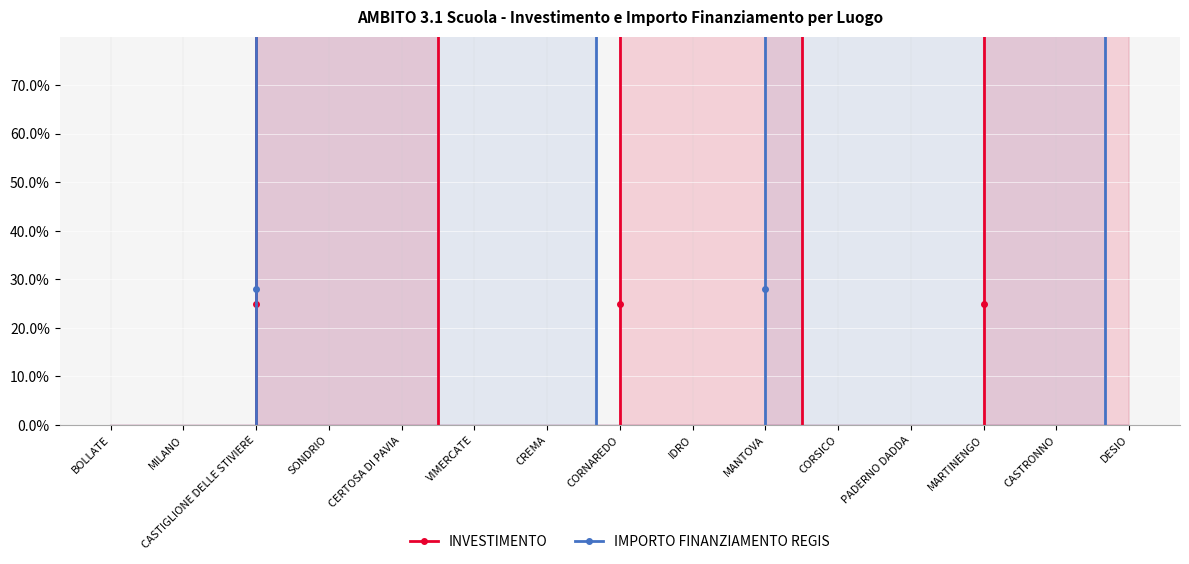

True or false: INVESTIMENTO and IMPORTO FINANZIAMENTO REGIS cross at least once.

True